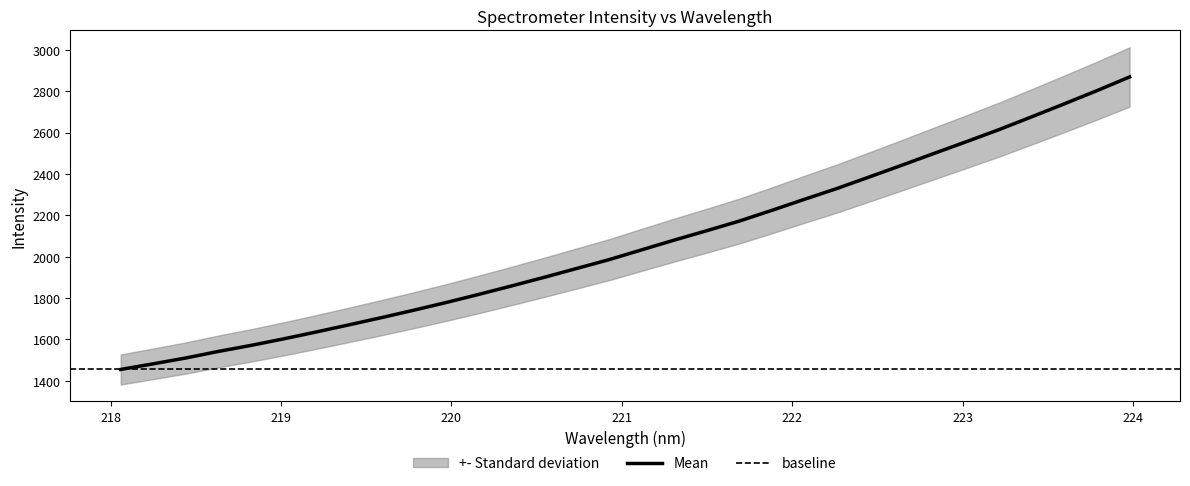

What is the maximum value for Mean?

2869.0